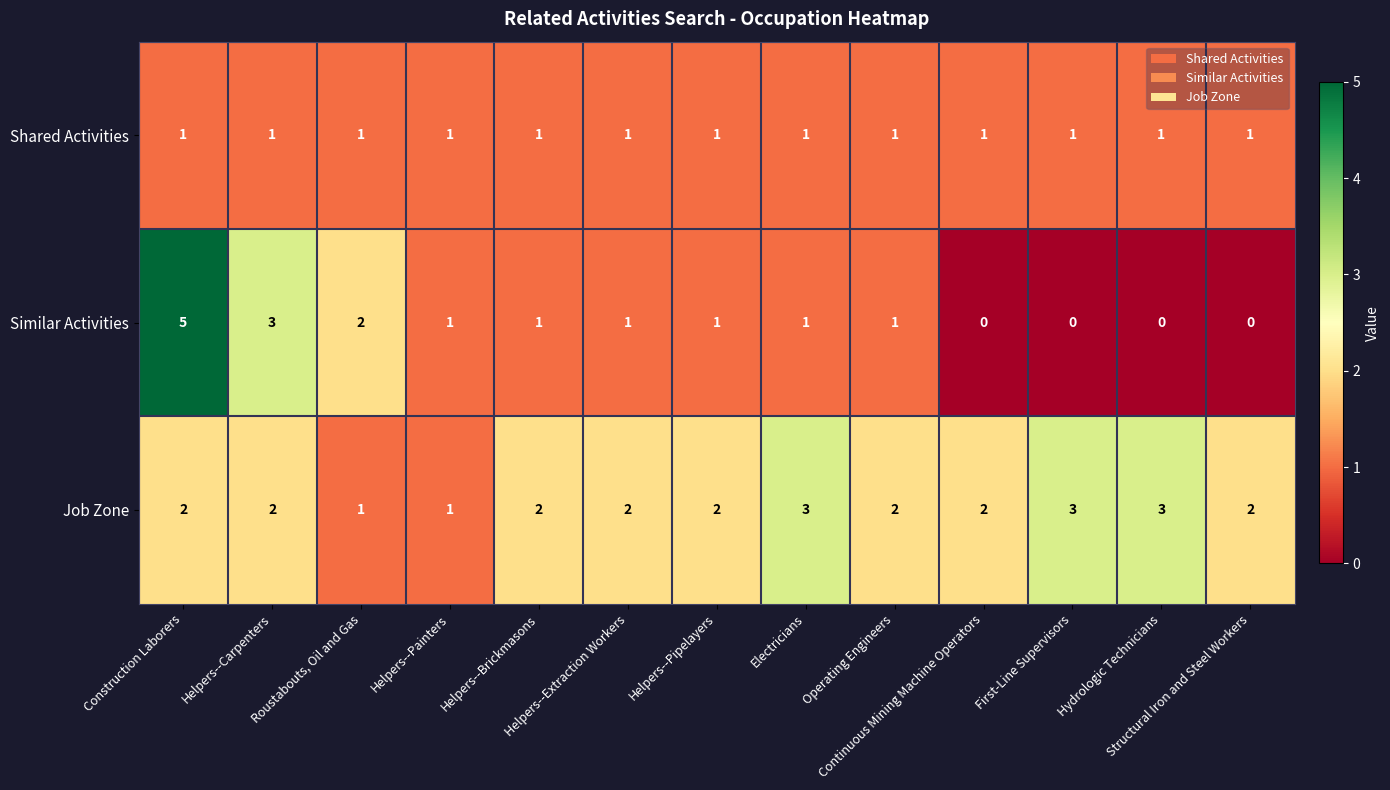

Which series has the largest total across all categories?

Job Zone